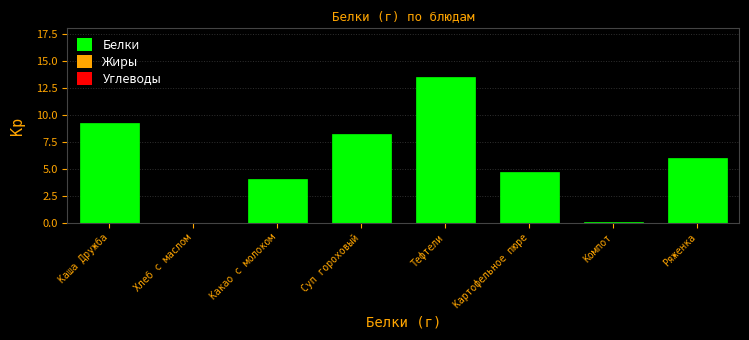

What is the maximum value shown in the chart?

13.5